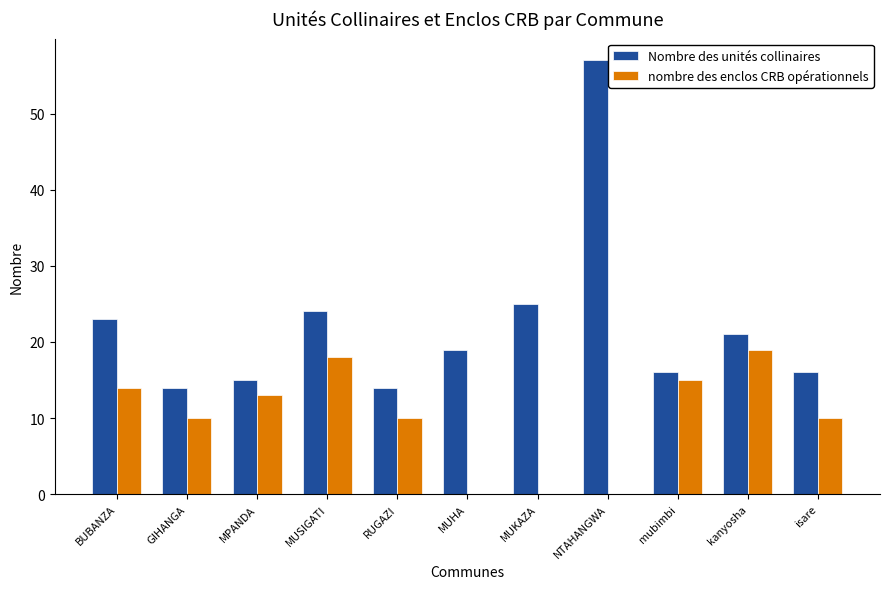

Are the bars grouped side by side (vs. stacked)?

Yes